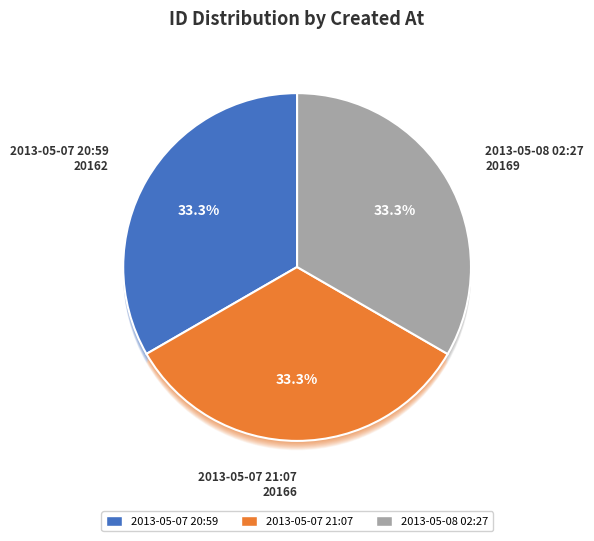

True or false: 2013-05-08 02:27:42 UTC accounts for 43% of the total.

False